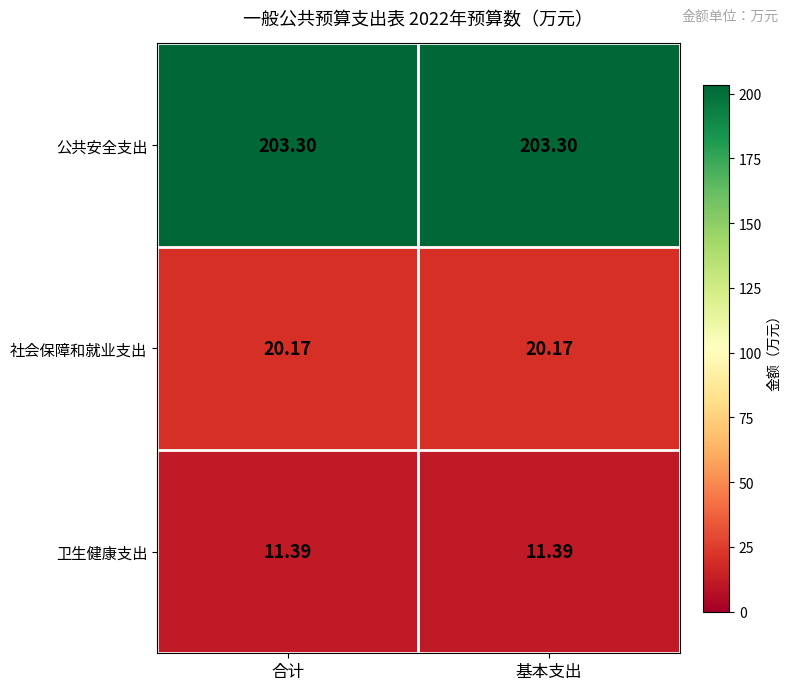

List the series in order of their peak value, highest first.

公共安全支出, 社会保障和就业支出, 卫生健康支出